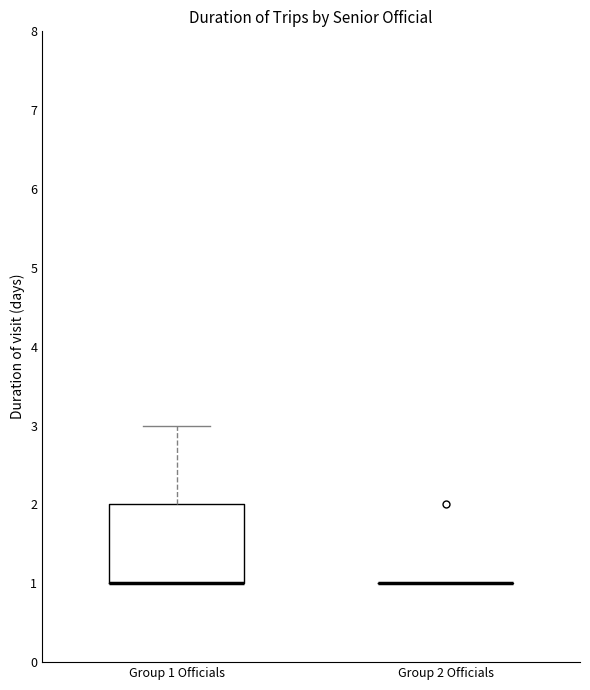

Where is the upper edge of the box for Group 1 Officials on the y-axis? The values are not printed on the chart, so give them approximately, as read against the axis.

2